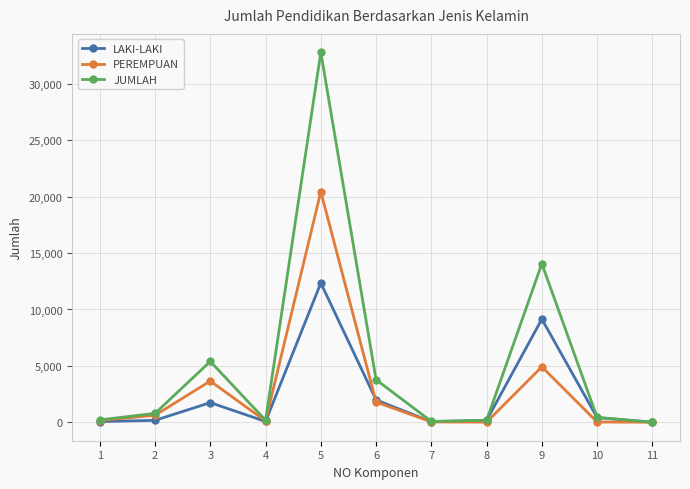

True or false: JUMLAH has more than 1 points higher than both neighbors.

True